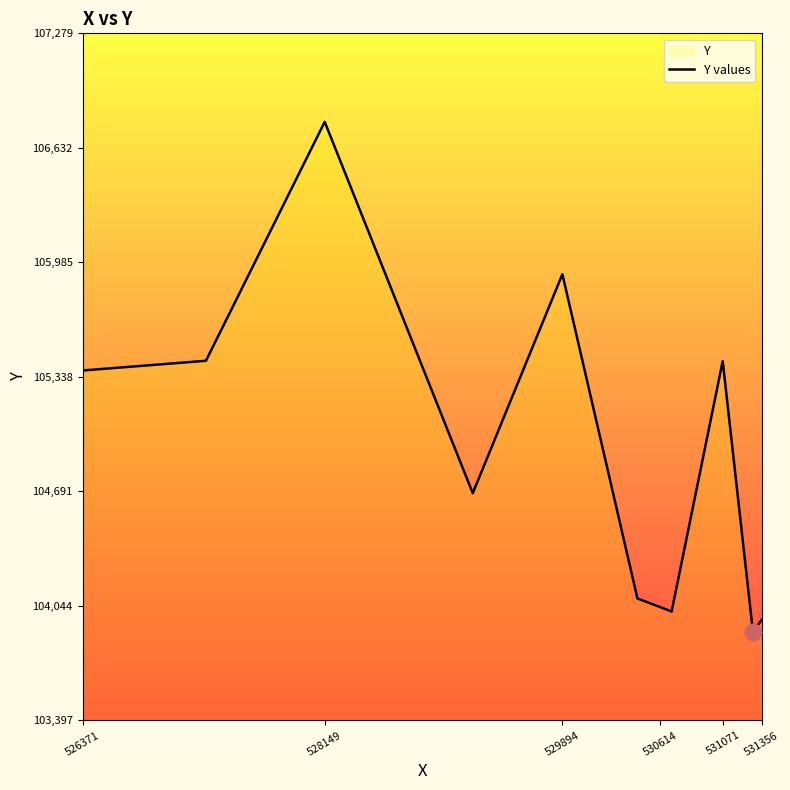

What value does the data have at 528149, to the nearest 10?

106780